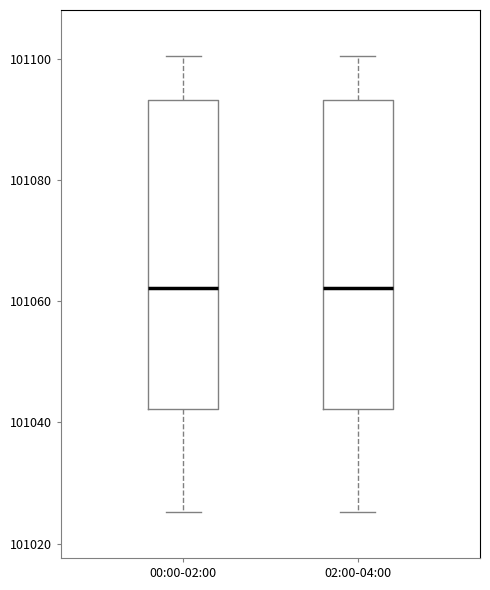

Reading left to right, transcribe this box plot: for each box, give where its median line is, the range the box spans, and where its two whiskers end, as read against the y-axis. The values are not printed on the chart, so give them approximately, as read against the axis.

00:00-02:00: median 101062, box 101042 to 101094, whiskers 101026 to 101100
02:00-04:00: median 101062, box 101042 to 101094, whiskers 101026 to 101100